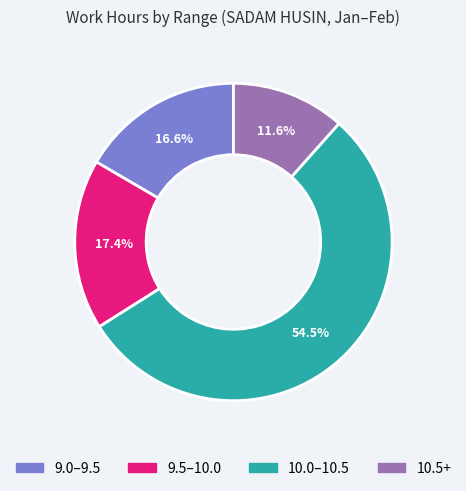

Count the number of slices in the pie.

4